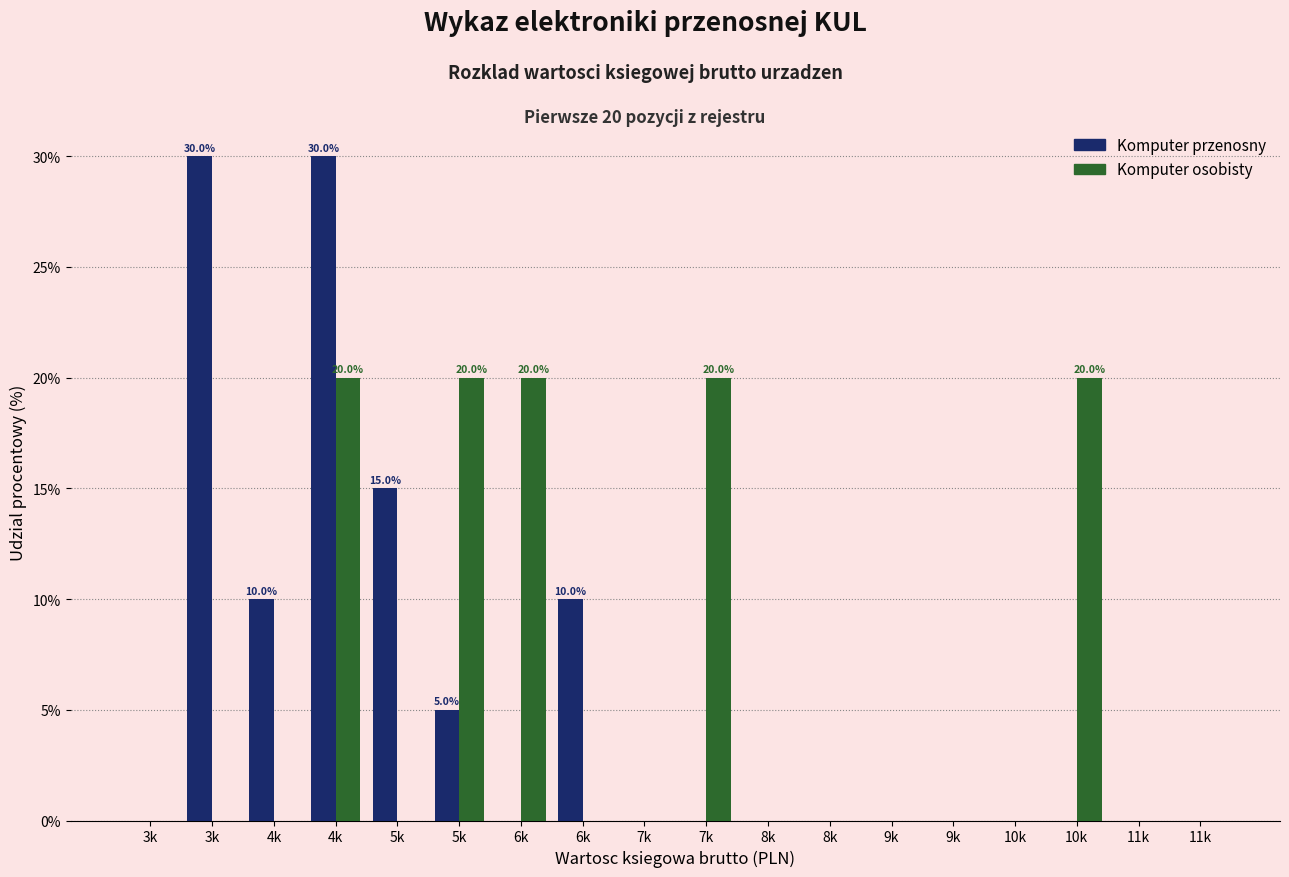

Which category has the lowest value in the Komputer osobisty series?

3k